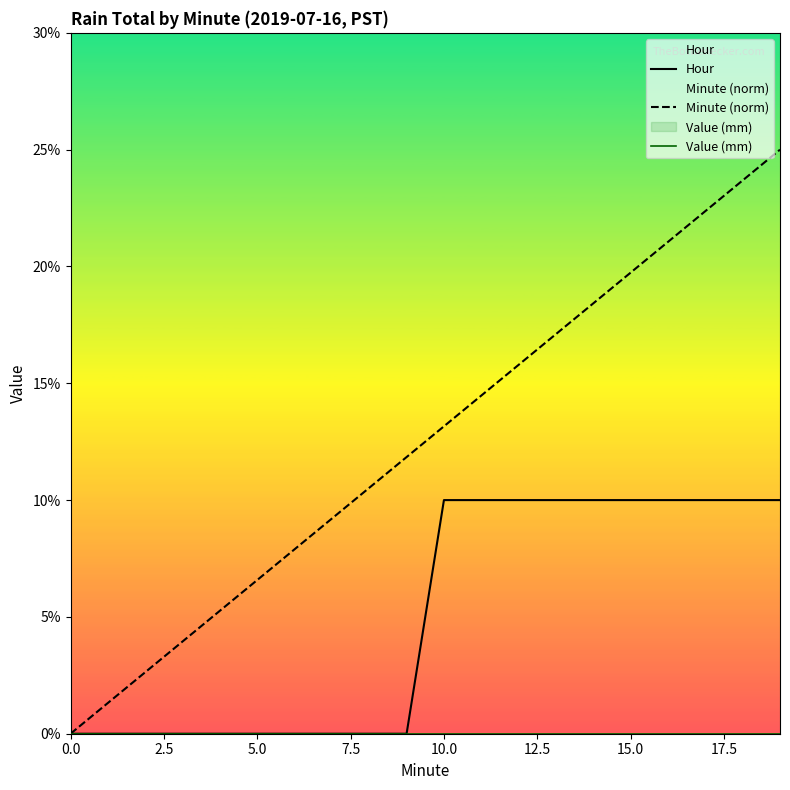

True or false: Value (mm) and Hour intersect in this chart.

False